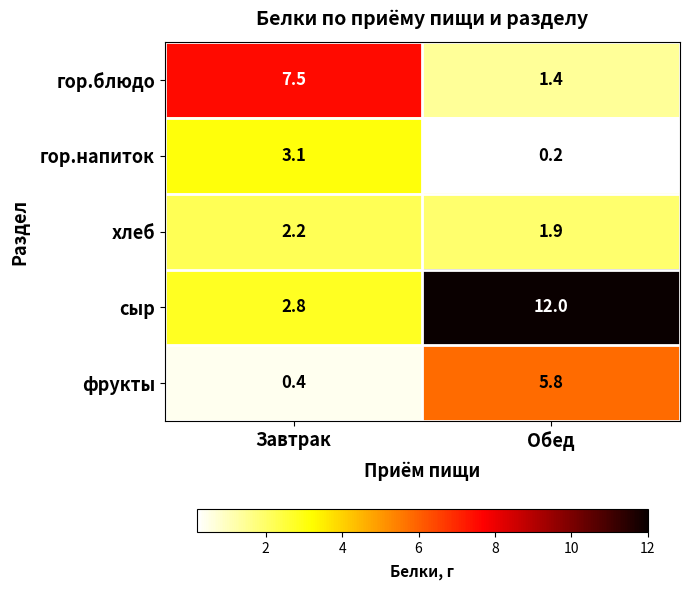

At which label does гор.блюдо first exceed 7?

Завтрак